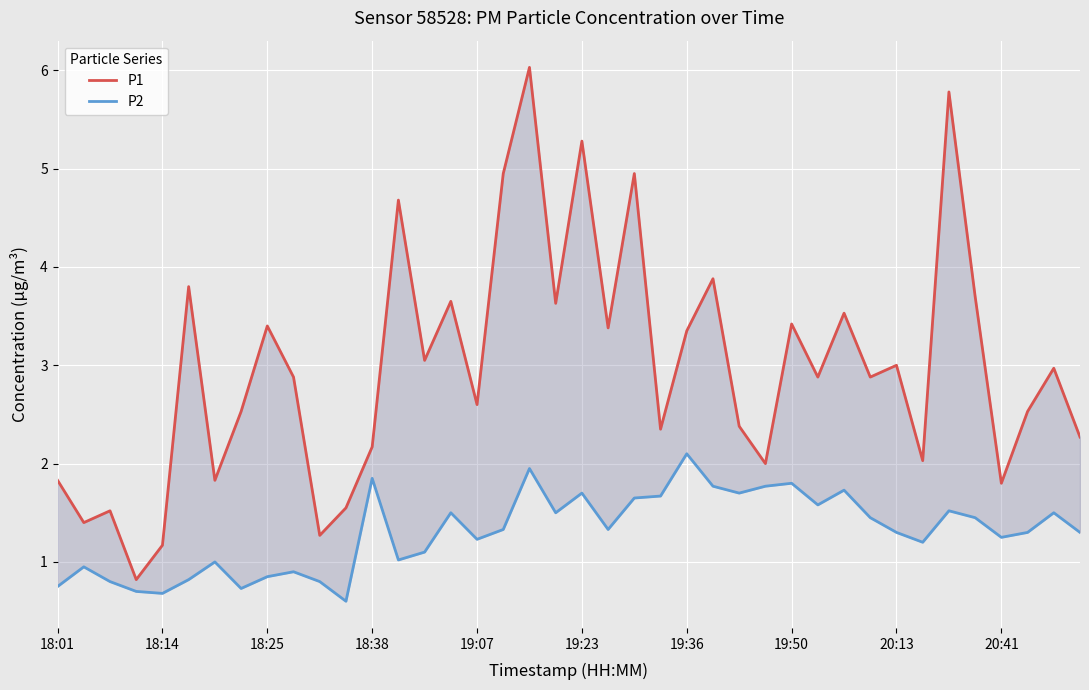

True or false: P2 and P1 intersect in this chart.

False